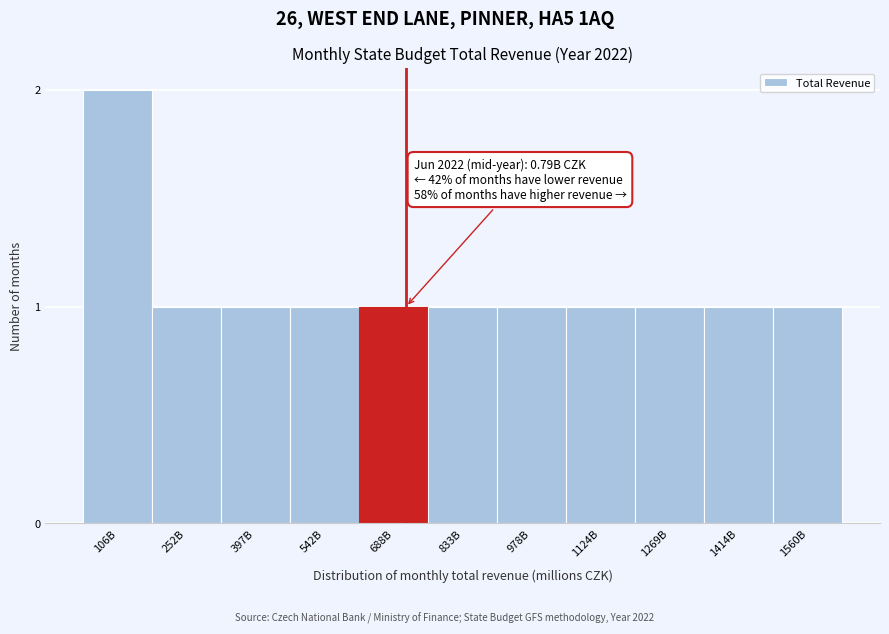

Reading left to right, transcribe all the data shown in this chart.

106B=2	252B=1	397B=1	542B=1	688B=1	833B=1	978B=1	1124B=1	1269B=1	1414B=1	1560B=1